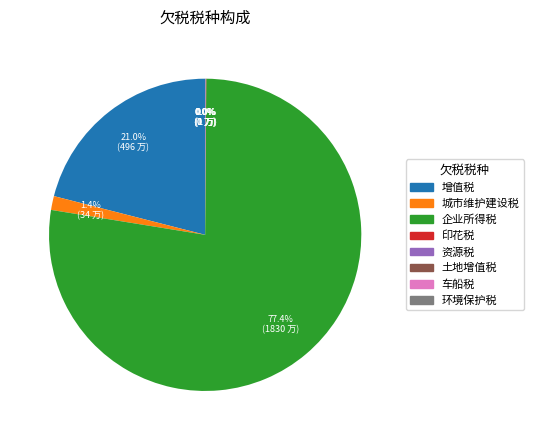

Which category has the biggest portion of the pie?

企业所得税